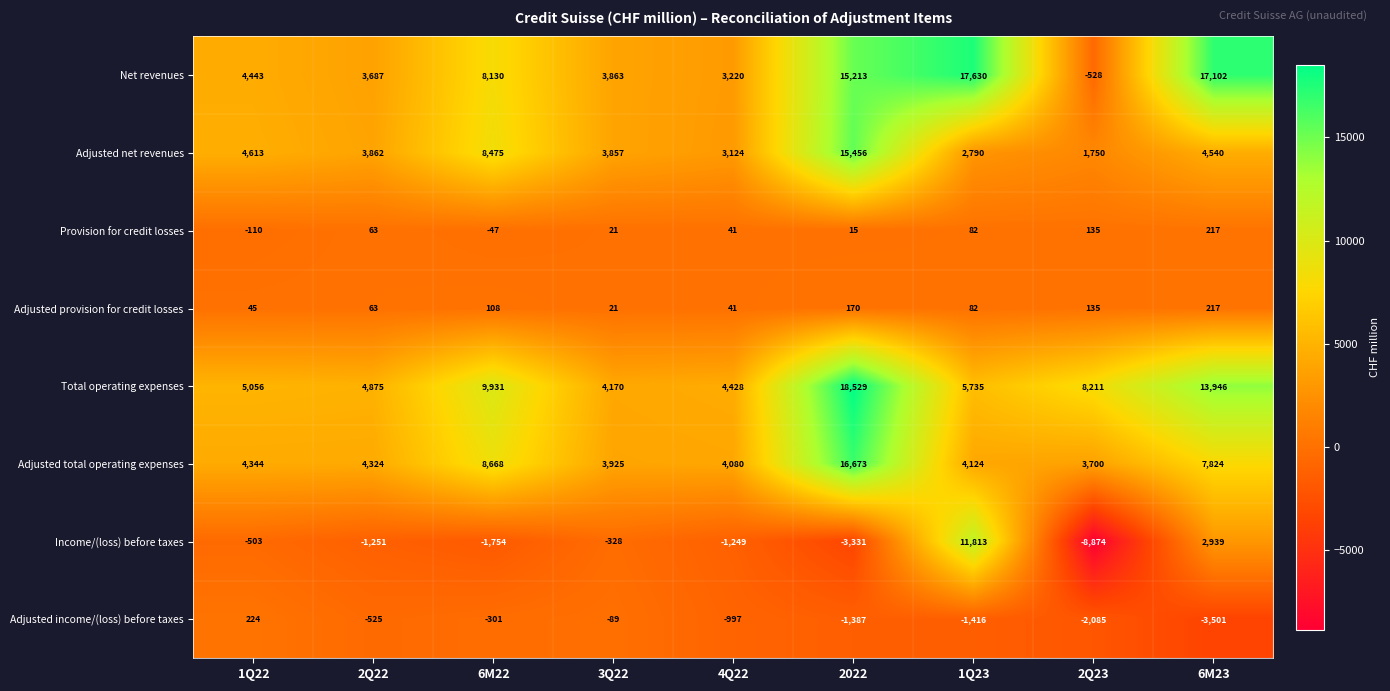

At which label does Provision for credit losses first exceed 41?

2Q22